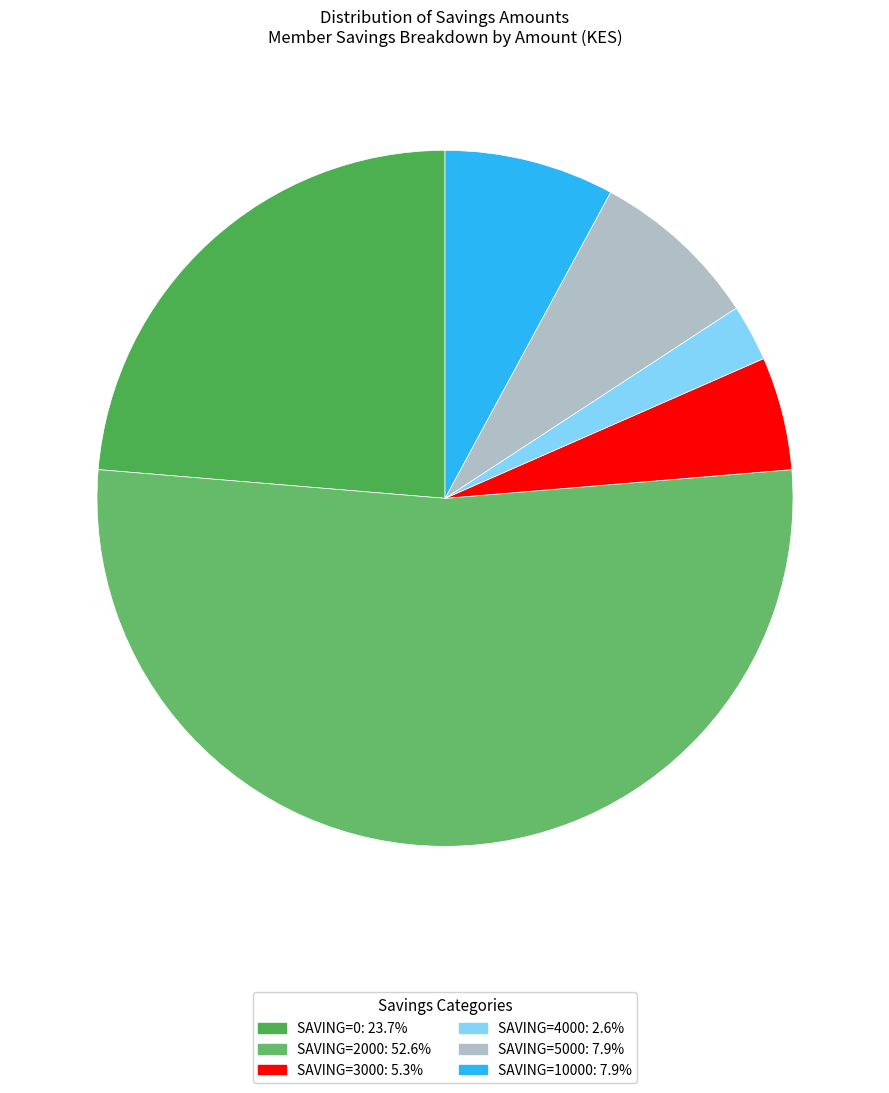

How many slices are in this pie chart?

6